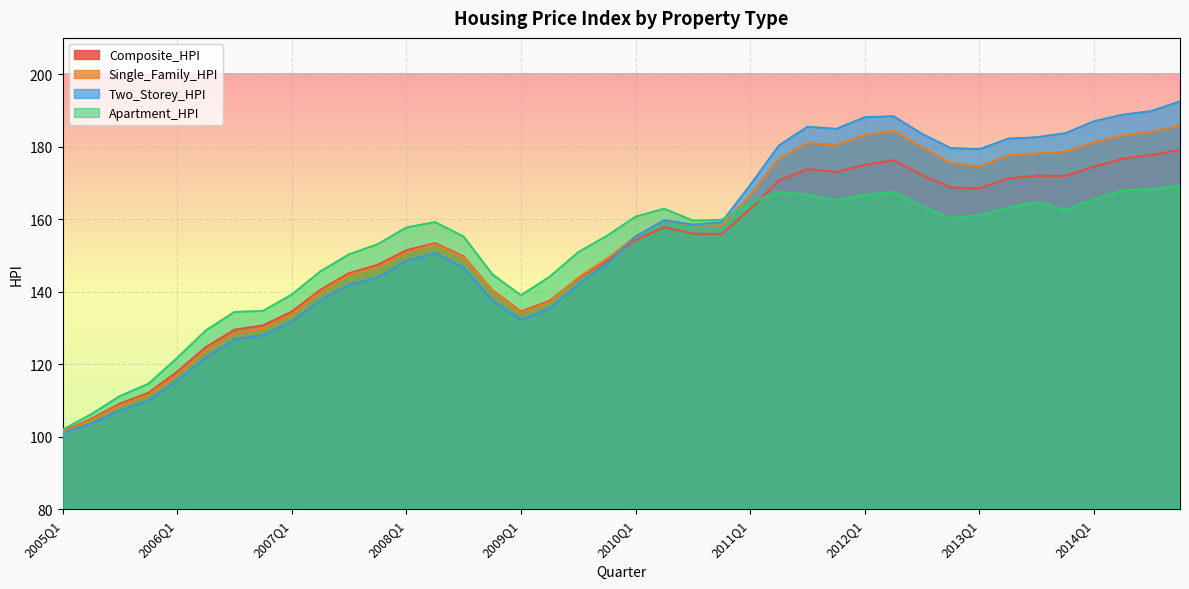

At which label is Two_Storey_HPI closest to 146?

2008Q3